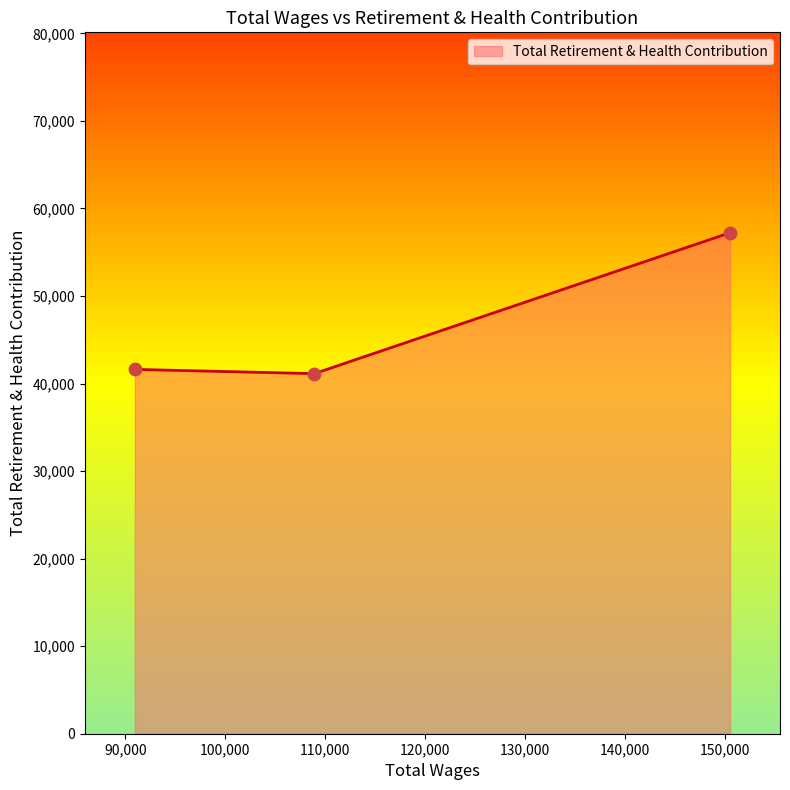

What is the difference between the maximum and minimum values?

16095